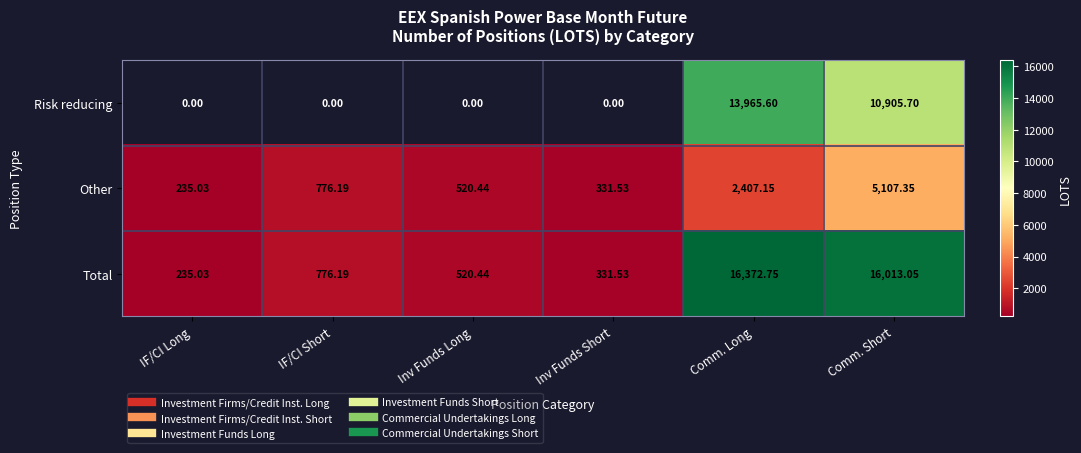

At how many categories does at least one series exceed 209?

6